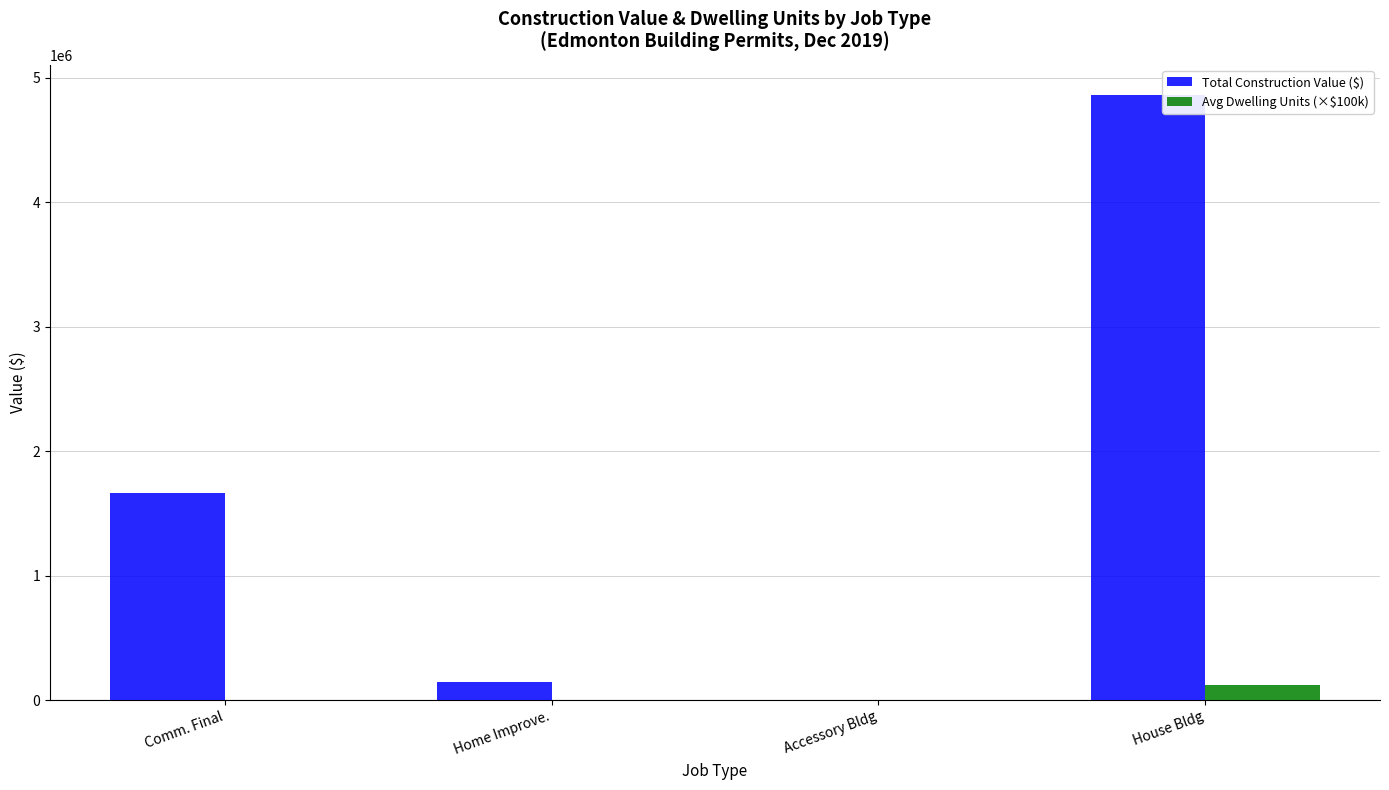

The Avg Dwelling Units (×$100k) series shows 0.0 at Accessory Bldg. True or false?

True